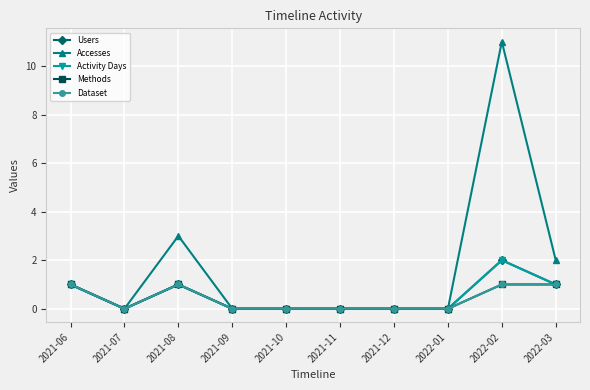

True or false: Dataset and Accesses intersect in this chart.

False